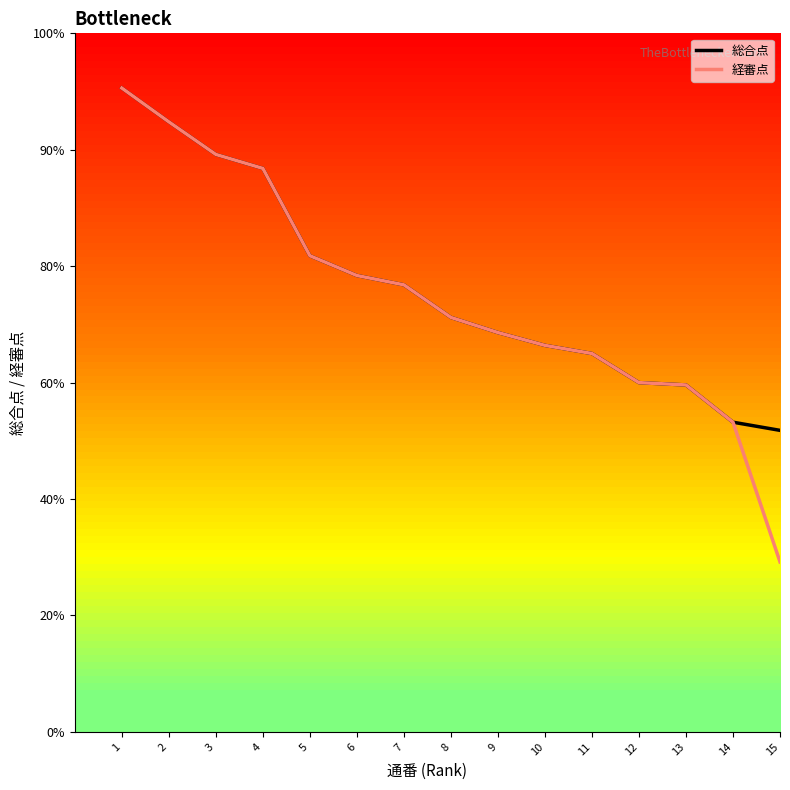

Rank the series by their average value, from highest to lowest.

総合点, 経審点